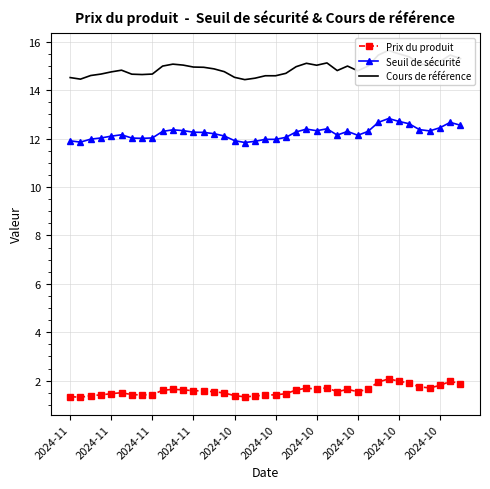

At which category is the sum across all series the highest?

31